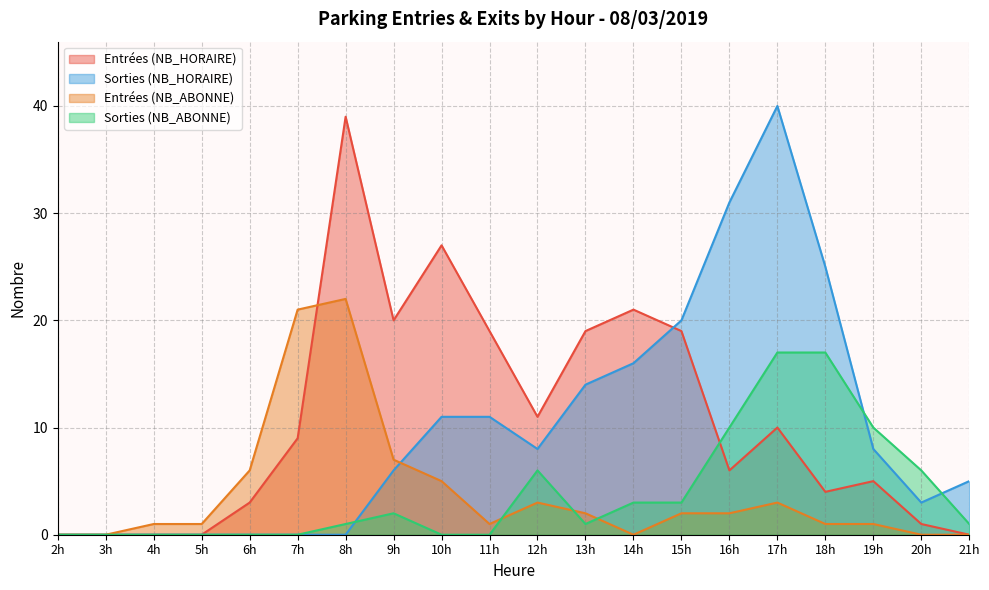

Which category has the highest value in the Entrées (NB_ABONNE) series?

8h